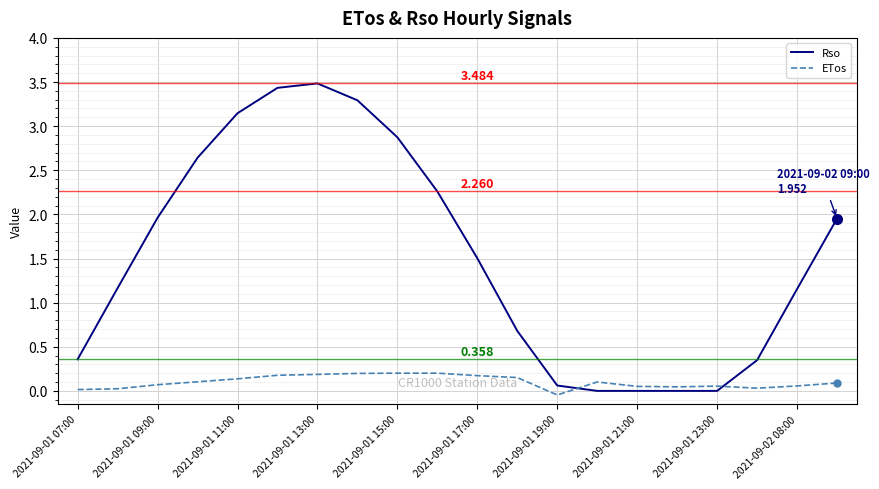

True or false: ETos and Rso cross at least once.

True